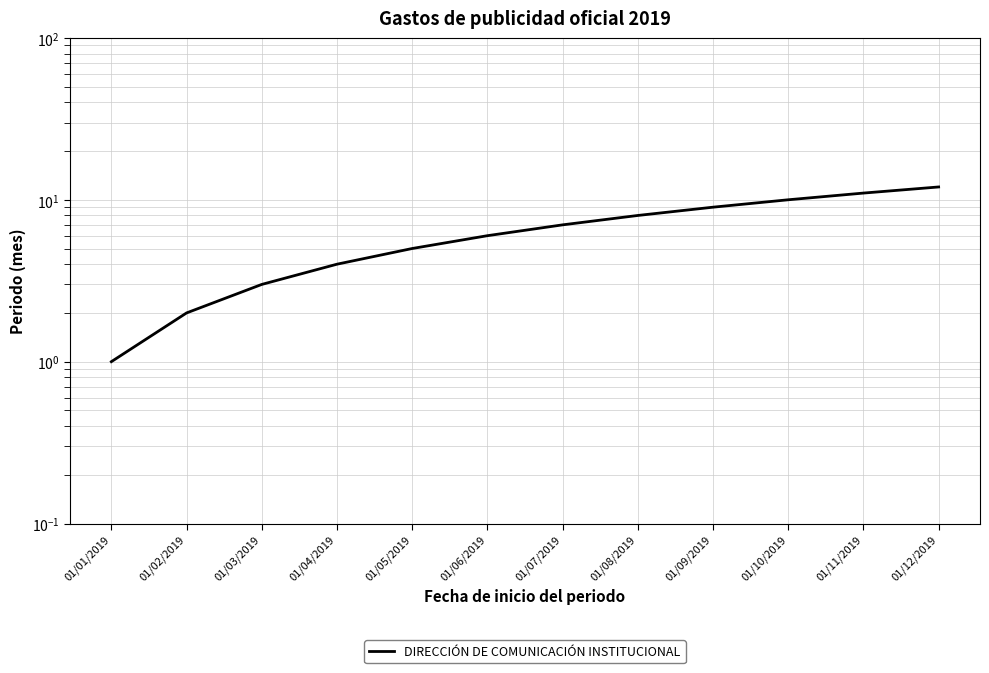

What is the change in value from 01/03/2019 to 01/12/2019?

+9